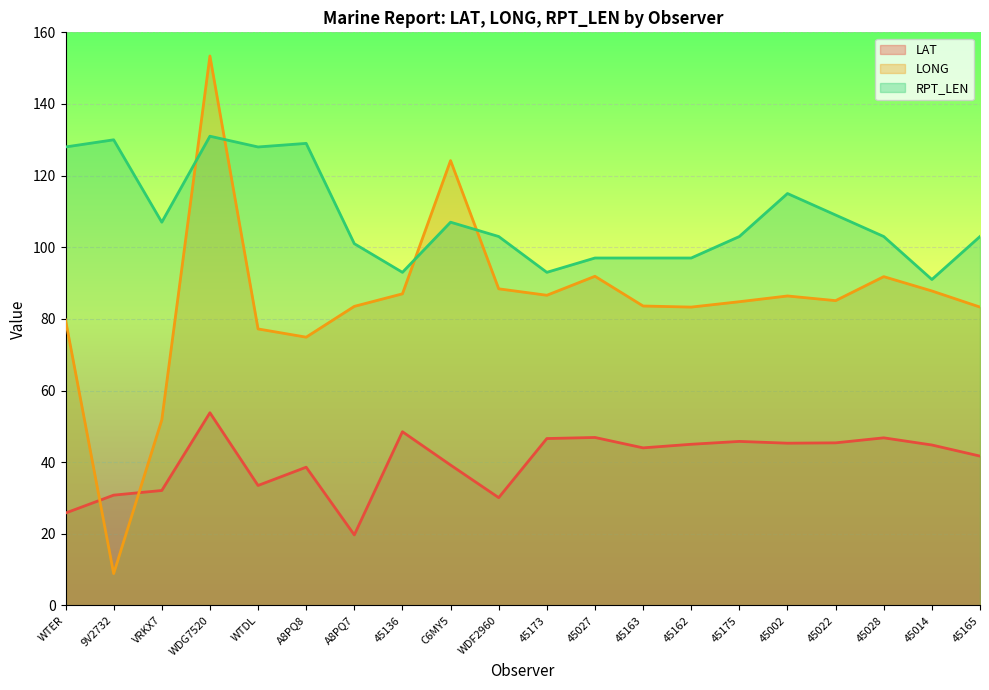

What is the difference between the second highest and minimum values in the LAT series?

28.8